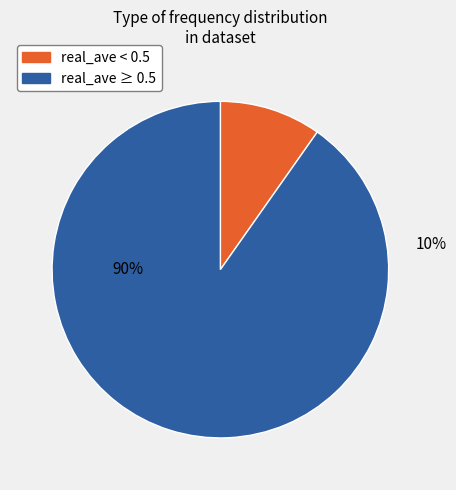

Is 13937 the majority of the pie?

No